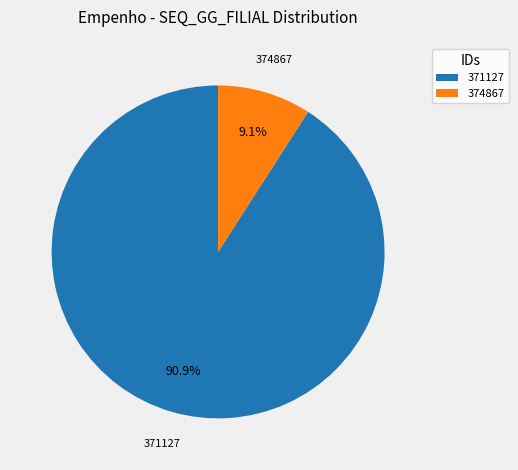

To the nearest percent, what is the average slice percentage?

50%